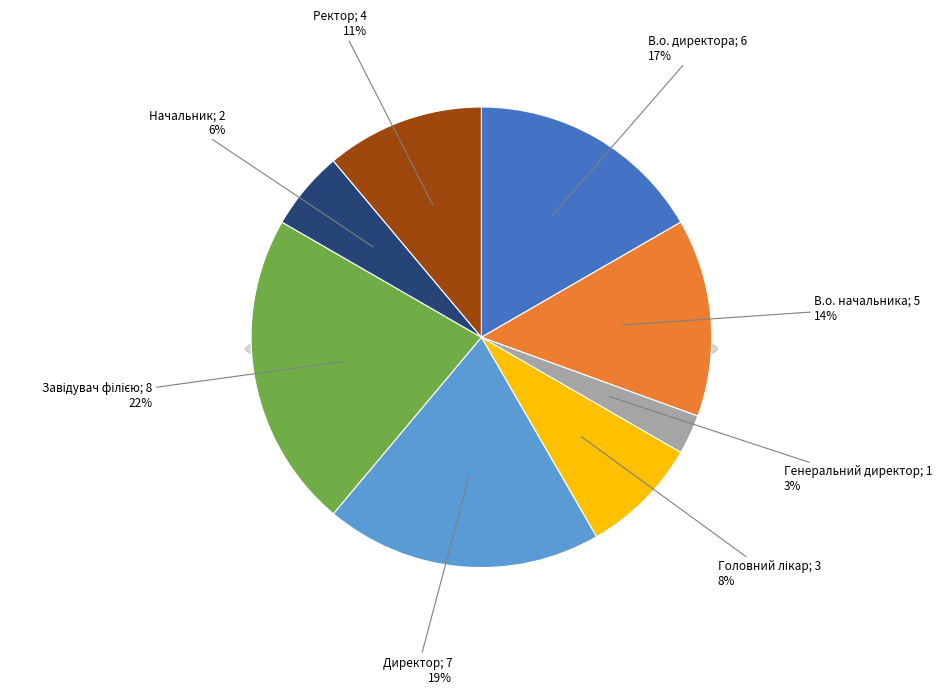

Approximately how many times larger is the value at Начальник compared to В.о. начальника?

0.4